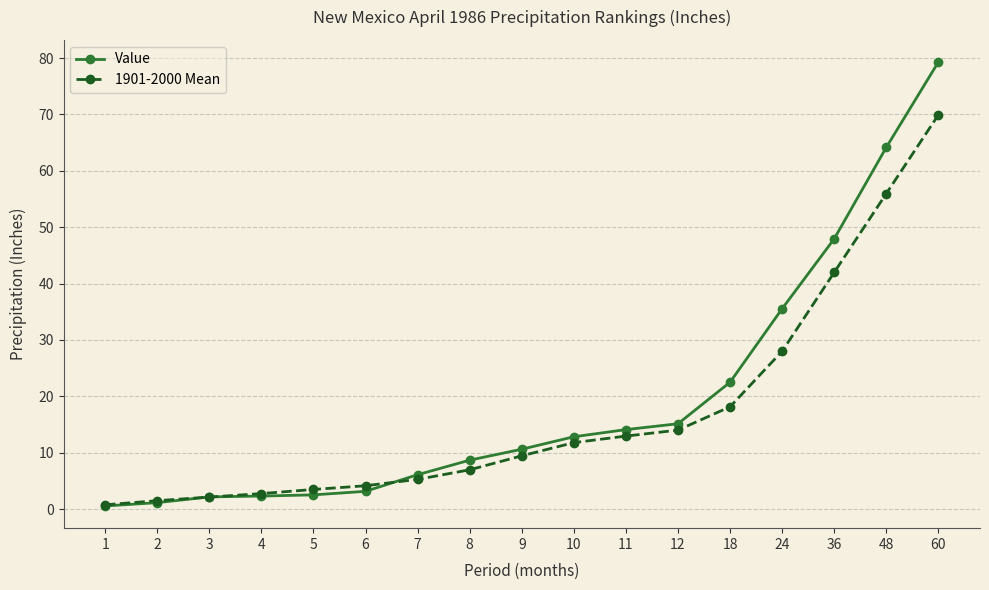

Which series has the largest total across all categories?

Value